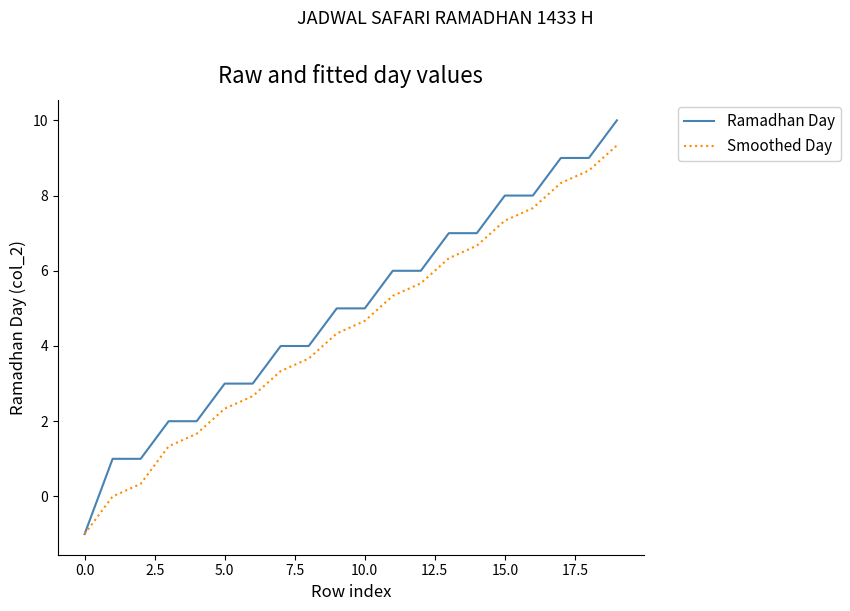

Which series has the largest total across all categories?

Ramadhan Day